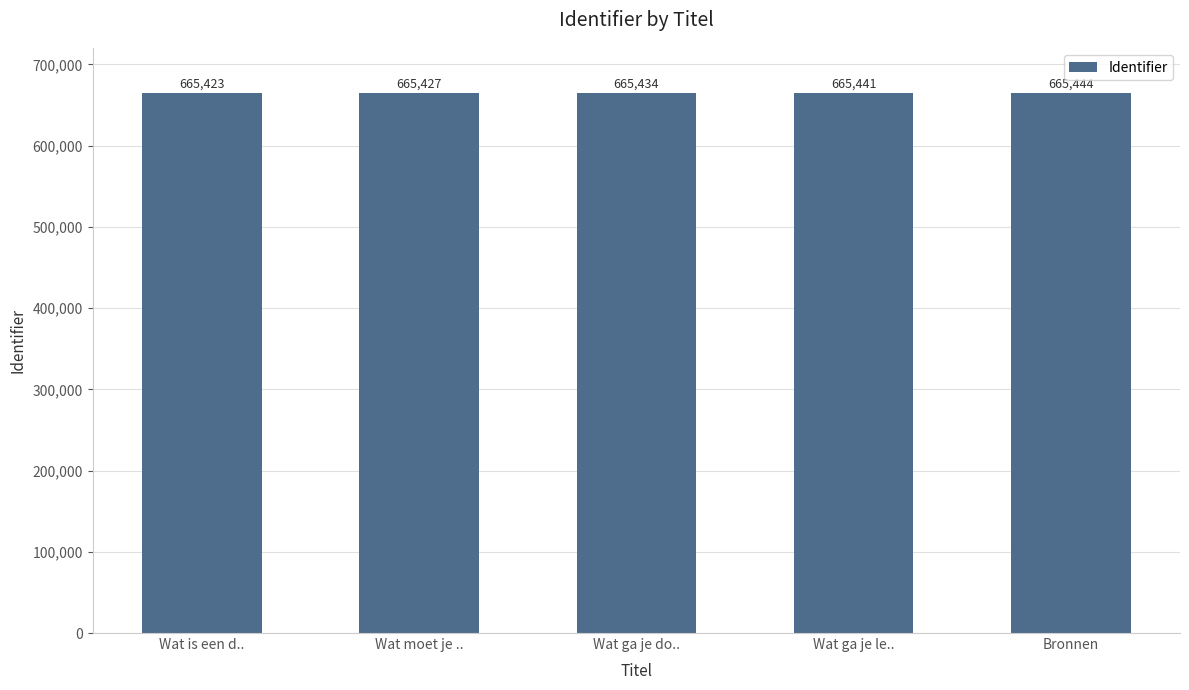

Reading left to right, what are all the values shown in this chart?

665423	665427	665434	665441	665444